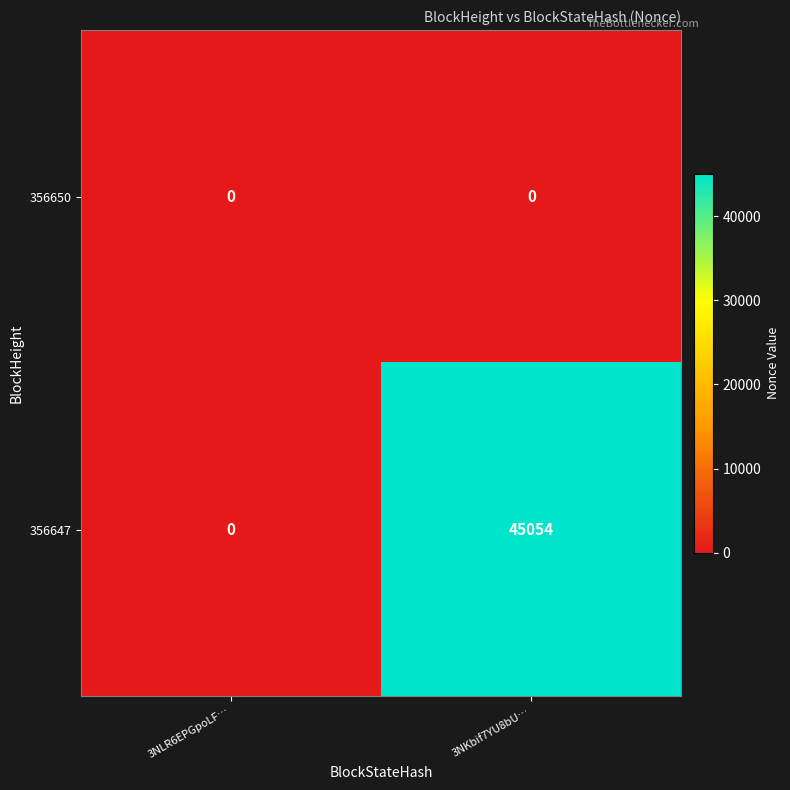

True or false: 356647 has a value of 62298 at 3NKbif7YU8bU….

False